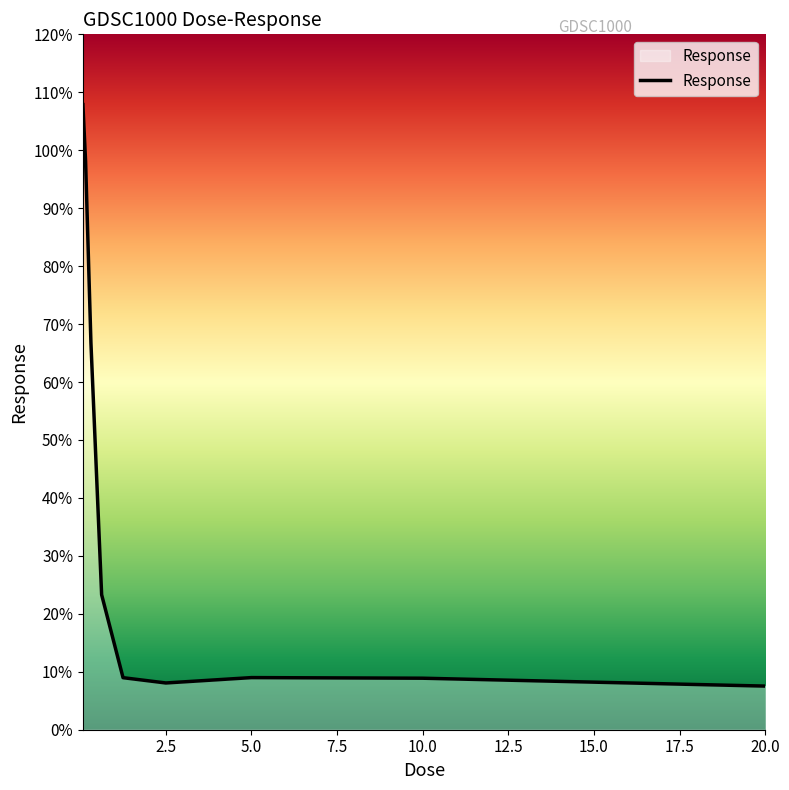

What is the greatest value displayed?

107.9